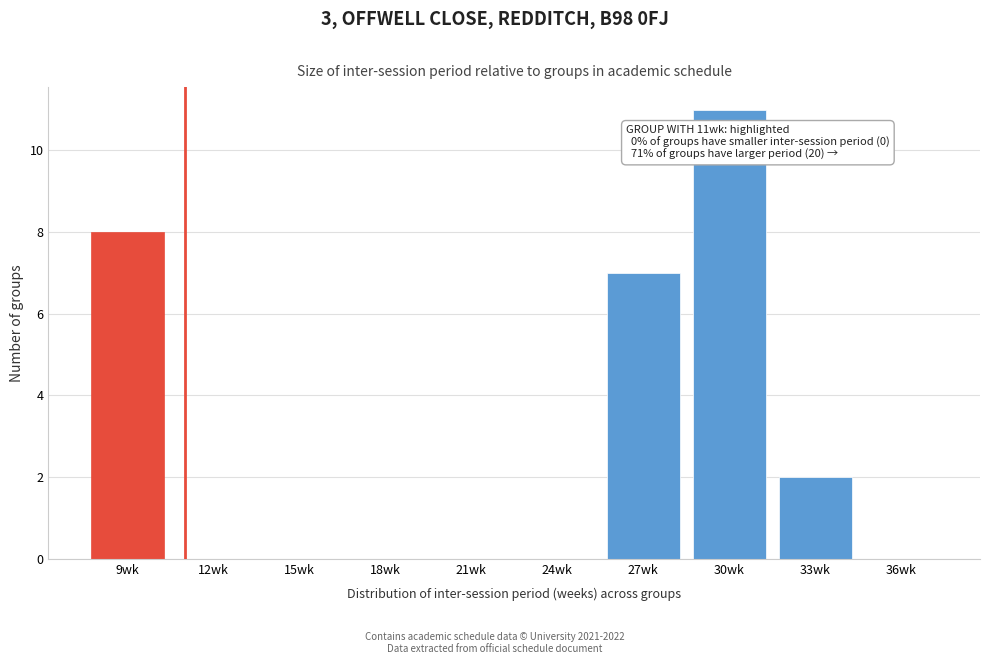

Reading left to right, extract all data points from this chart.

9wk=8	12wk=0	15wk=0	18wk=0	21wk=0	24wk=0	27wk=7	30wk=11	33wk=2	36wk=0